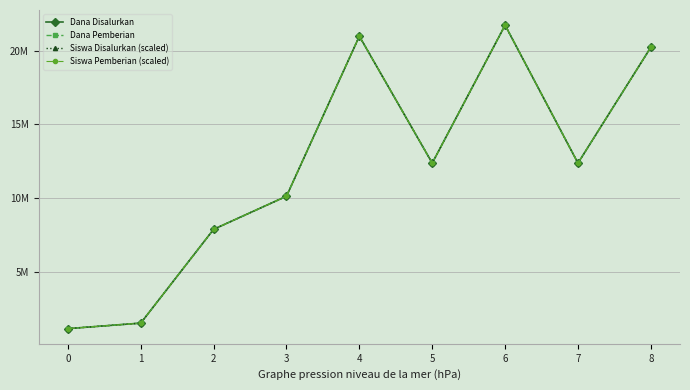

Does the chart have visible grid lines?

Yes